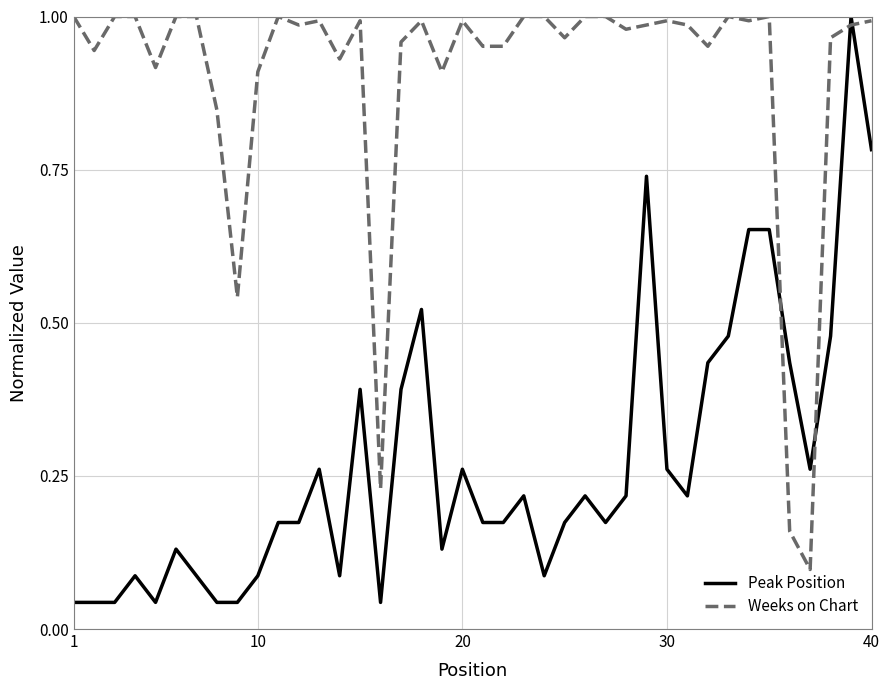

True or false: Peak Position and Weeks on Chart intersect in this chart.

True